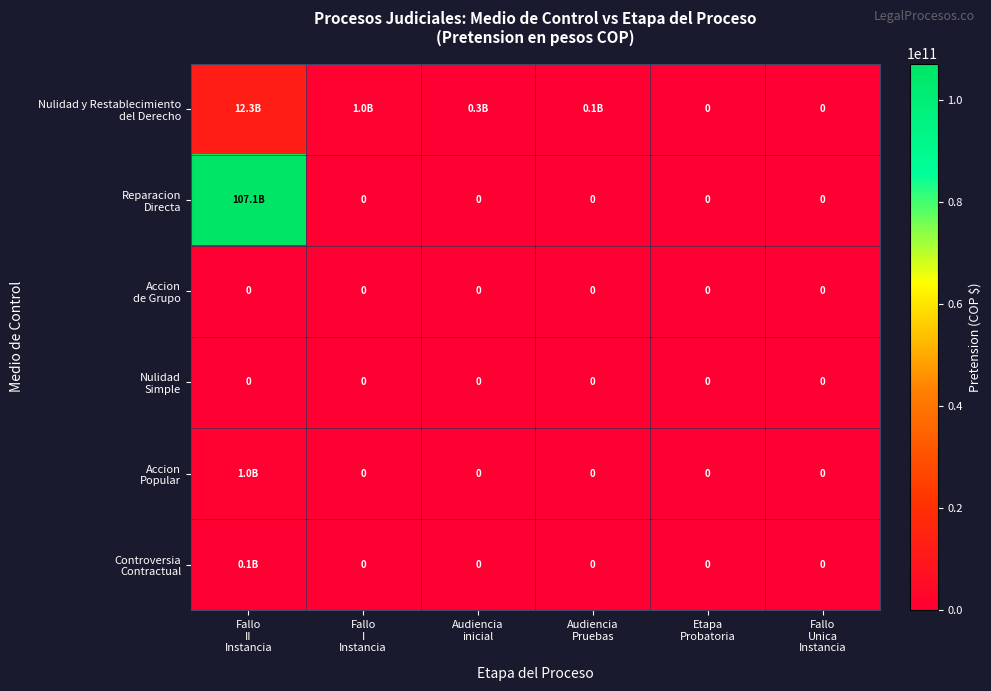

Which series has the largest total across all categories?

Reparacion Directa